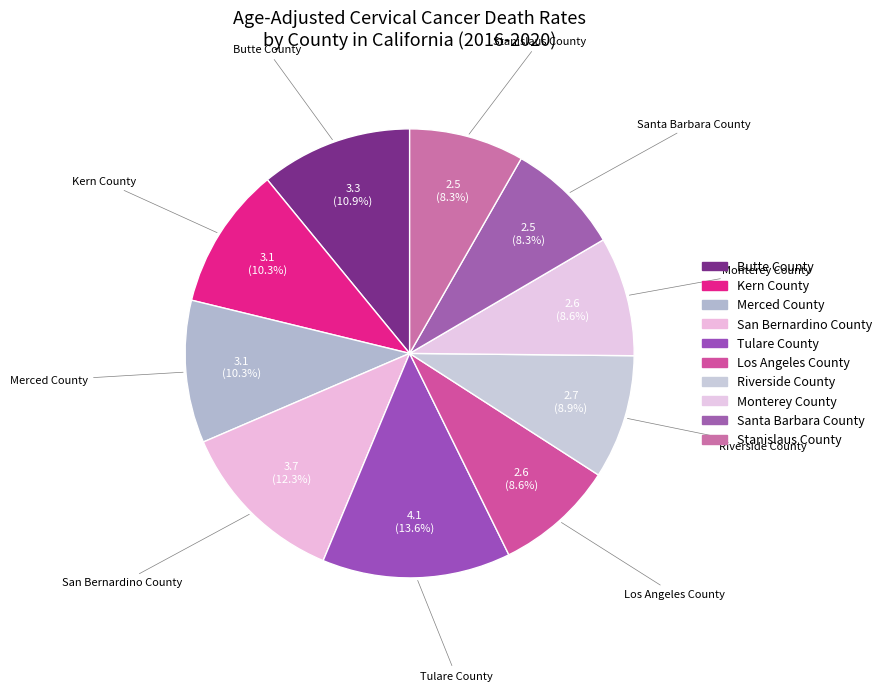

To the nearest percent, what is the difference between the Stanislaus County and Riverside County slice percentages?

1%